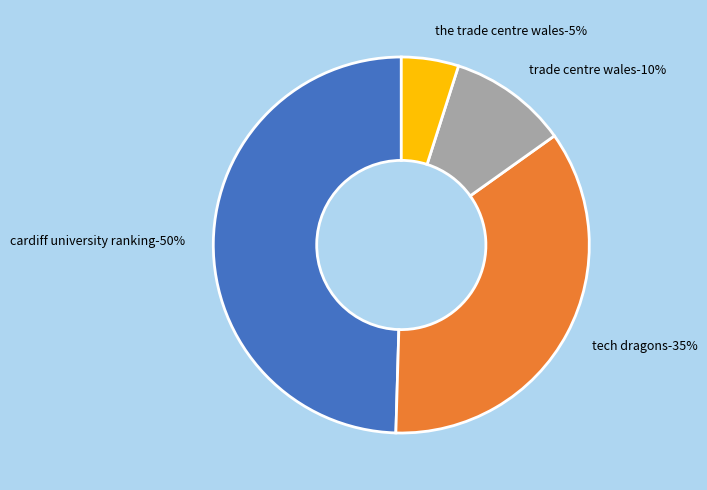

Is it true that -40 is 1% of the pie?

False